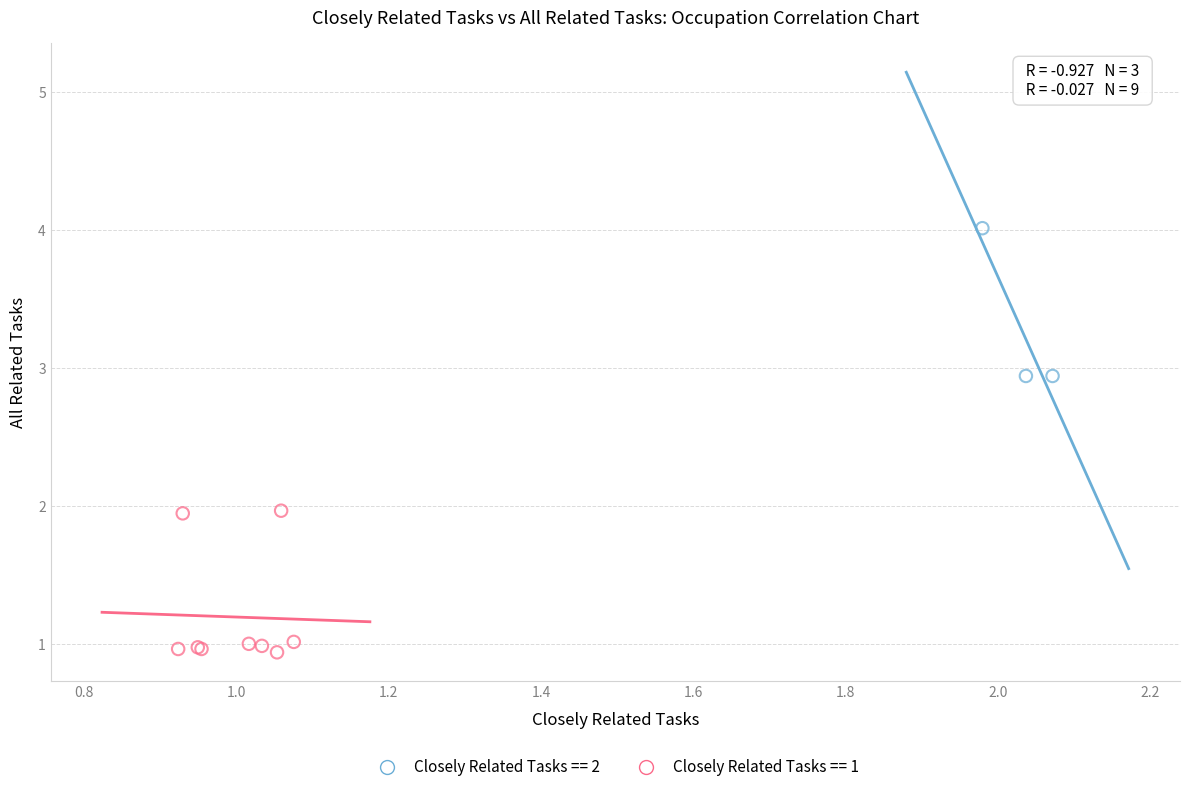

Which series has the largest Y range (max minus min)?

Closely Related Tasks == 2